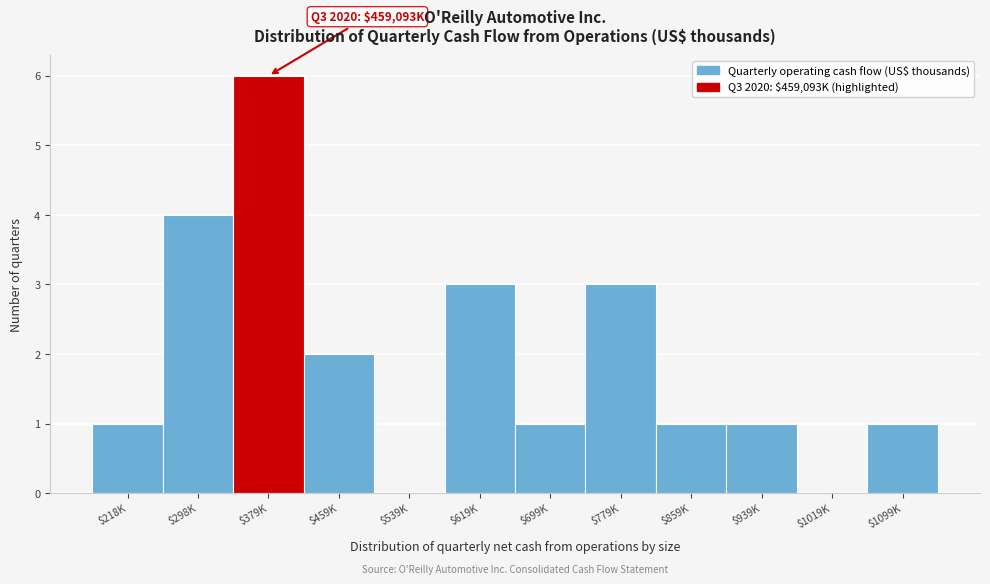

Read the value at $379K.

6